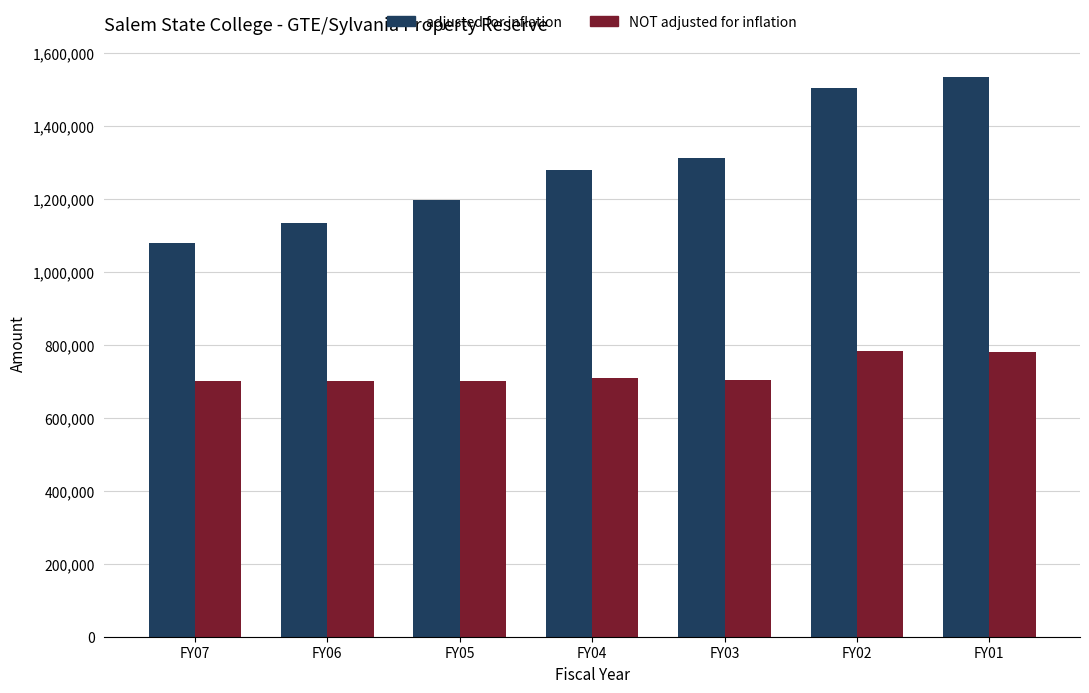

Which series has the largest range (max minus min)?

adjusted for inflation